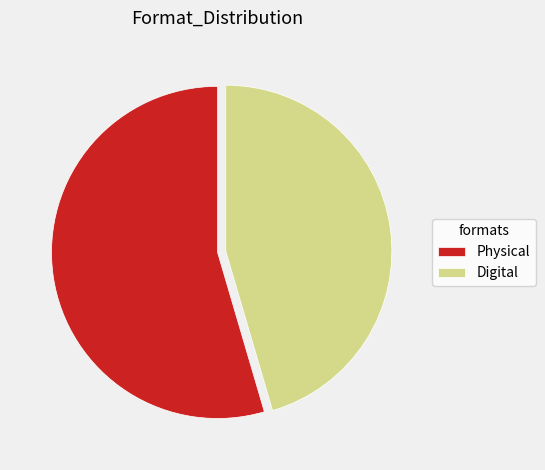

Between Physical and Digital, which is larger?

Physical